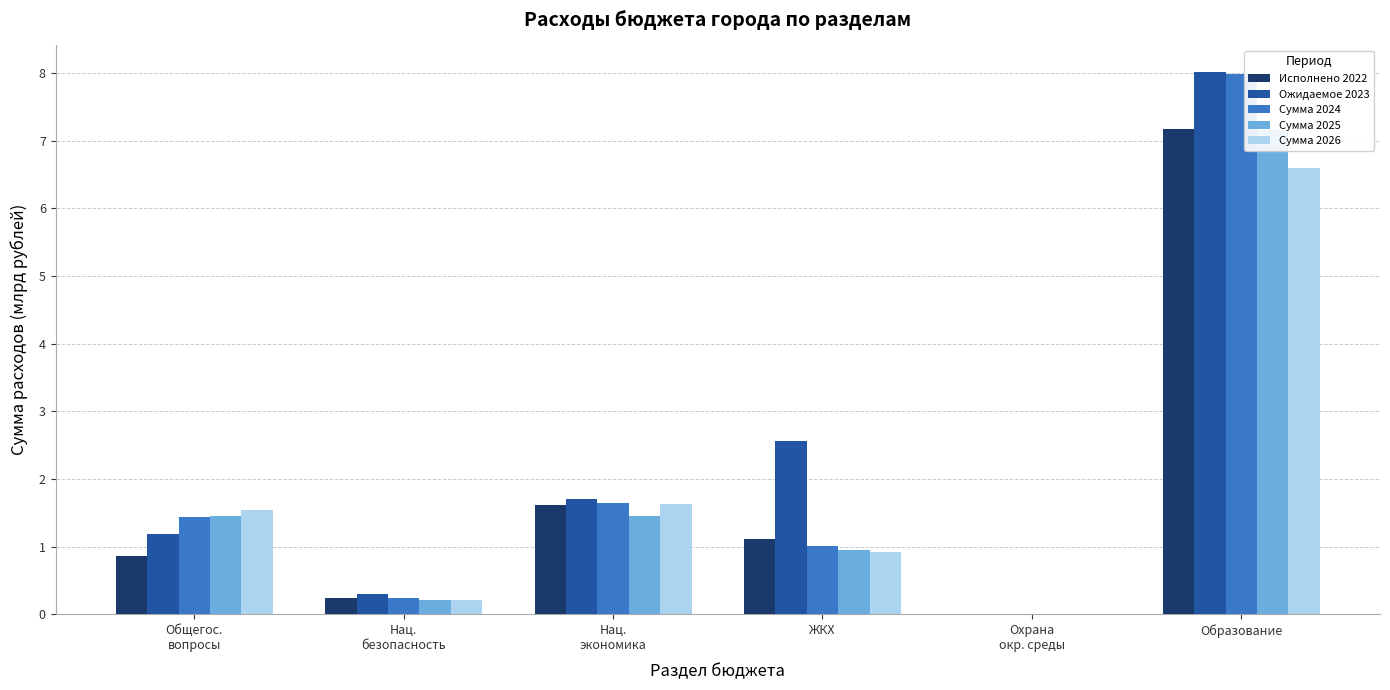

Reading right to left, transcribe all the data shown in this chart.

Исполнено 2022: Образование=7.2	Охрана
окр. среды=0.0	ЖКХ=1.1	Нац.
экономика=1.6	Нац.
безопасность=0.2	Общегос.
вопросы=0.9
Ожидаемое 2023: Образование=8.0	Охрана
окр. среды=0.0	ЖКХ=2.6	Нац.
экономика=1.7	Нац.
безопасность=0.3	Общегос.
вопросы=1.2
Сумма 2024: Образование=8.0	Охрана
окр. среды=0.0	ЖКХ=1.0	Нац.
экономика=1.6	Нац.
безопасность=0.2	Общегос.
вопросы=1.4
Сумма 2025: Образование=7.2	Охрана
окр. среды=0.0	ЖКХ=0.9	Нац.
экономика=1.5	Нац.
безопасность=0.2	Общегос.
вопросы=1.4
Сумма 2026: Образование=6.6	Охрана
окр. среды=0.0	ЖКХ=0.9	Нац.
экономика=1.6	Нац.
безопасность=0.2	Общегос.
вопросы=1.5